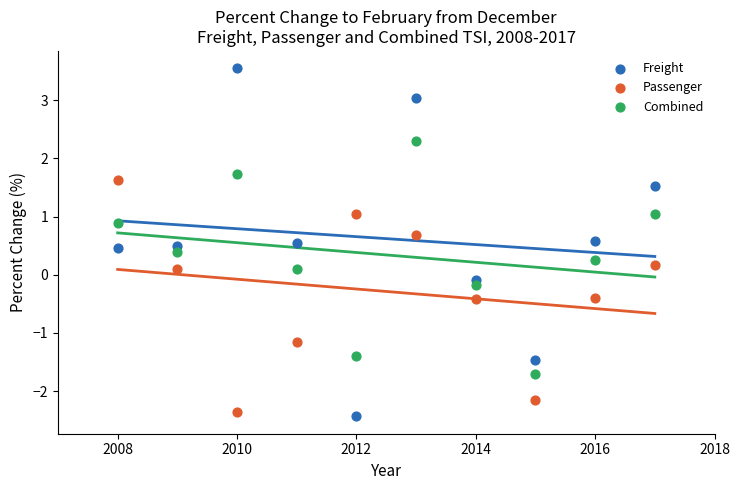

Which series has the widest spread of Y values?

Freight